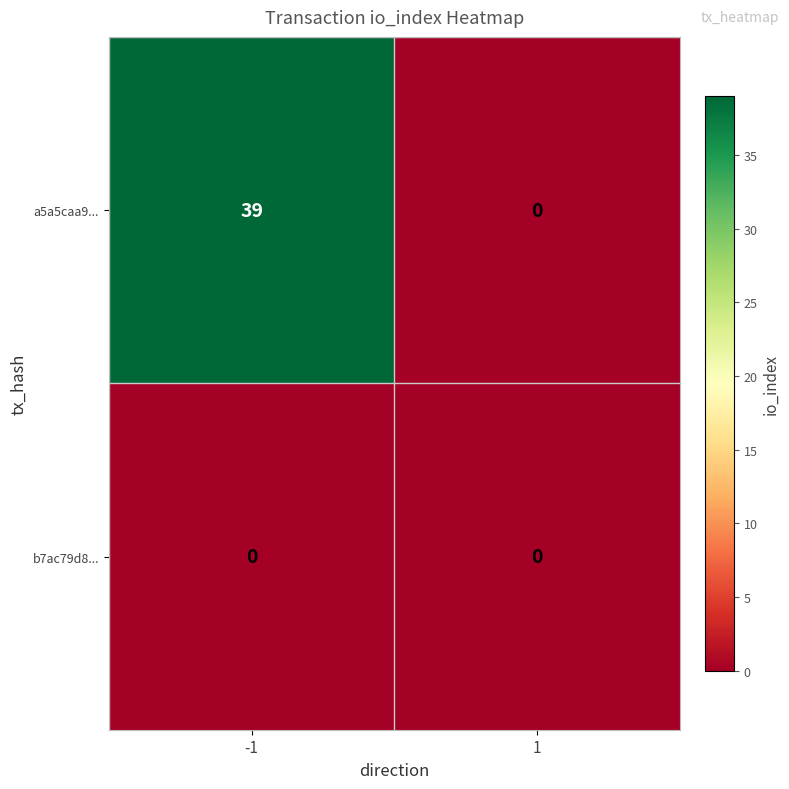

True or false: b7ac79d8... has a value of 0 at -1.

True